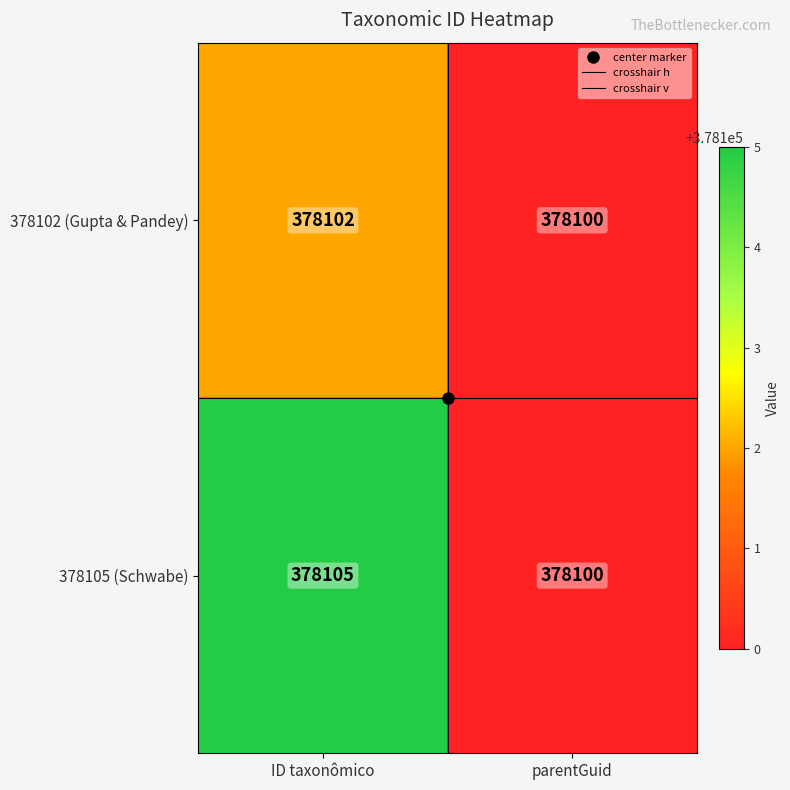

Which category has the lowest value in the 378105 (Schwabe) series?

parentGuid